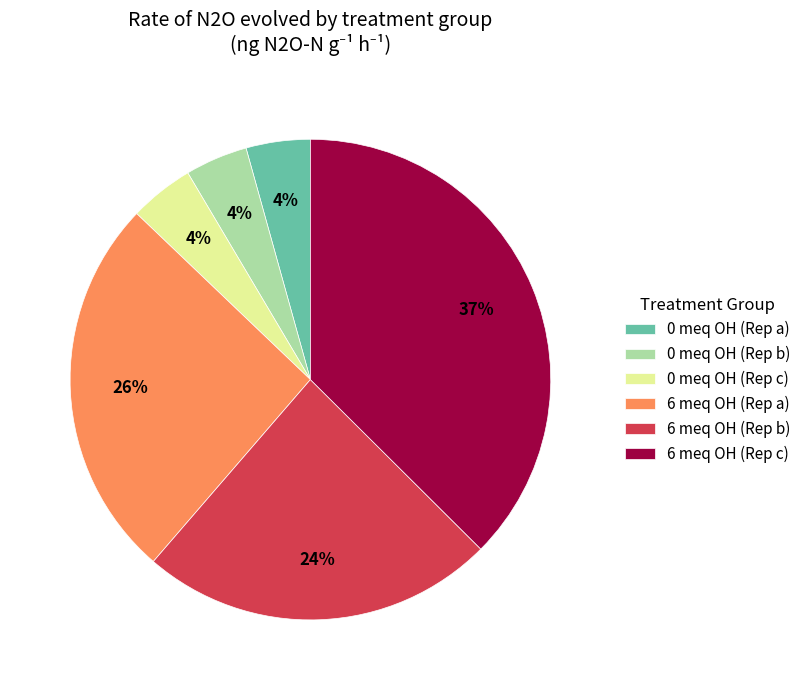

Is there any slice that represents more than half of the pie?

No